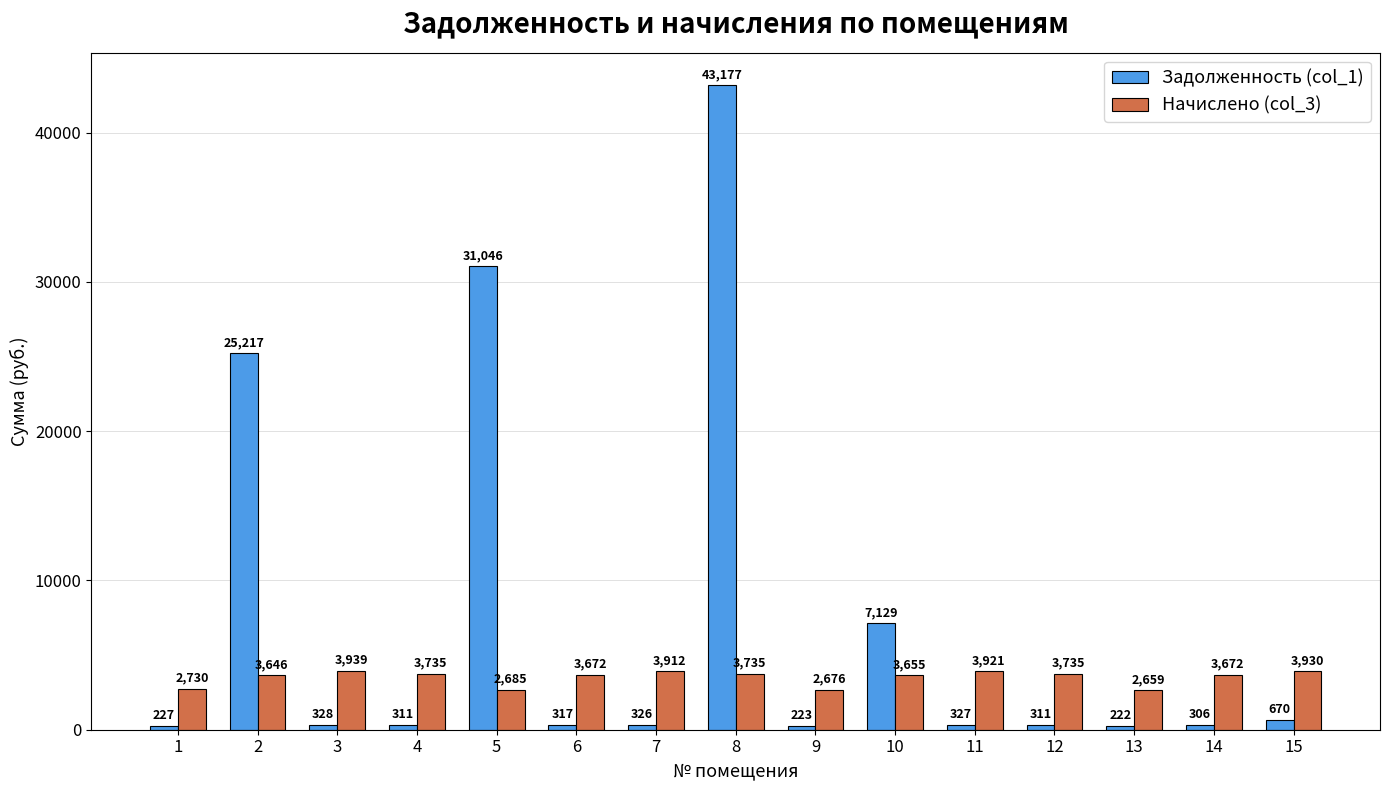

Is it true that Задолженность (col_1) equals 12737.0 at 8?

False